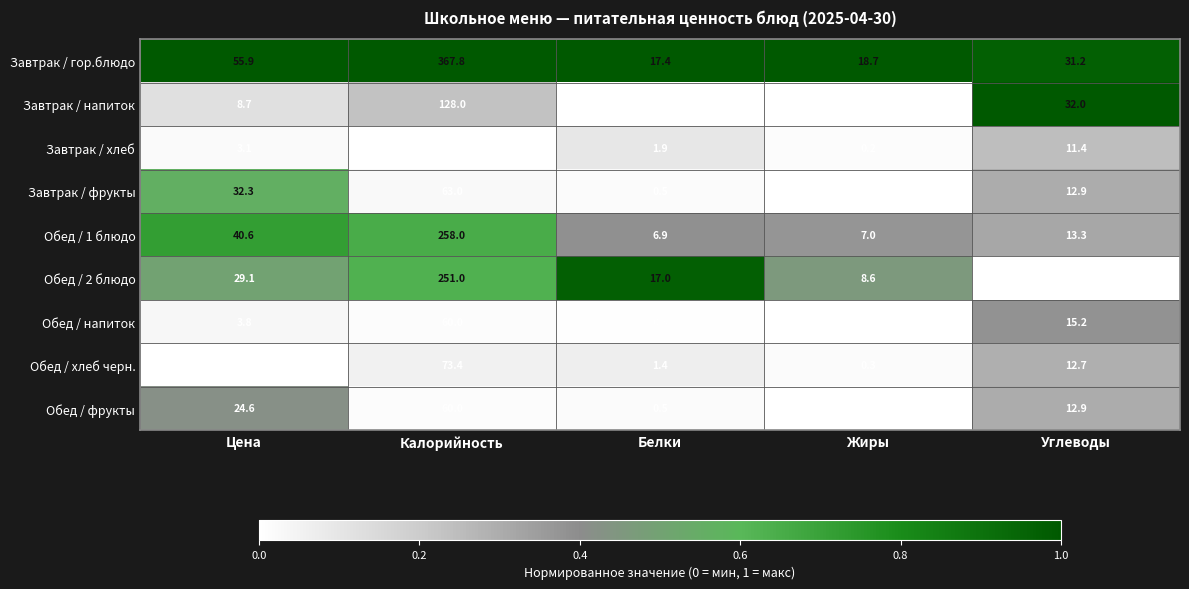

What is the difference between the second highest and second lowest values in the Обед / фрукты series?

24.1